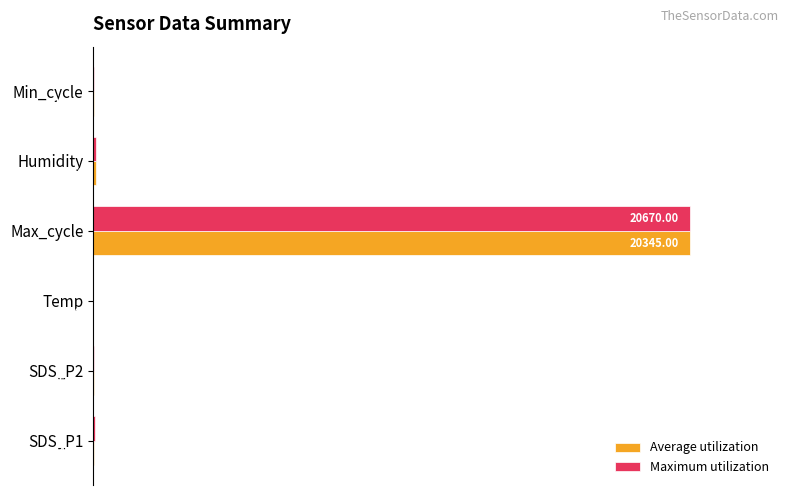

What is the value of the Maximum utilization bar at the 6th from the left?

0.1